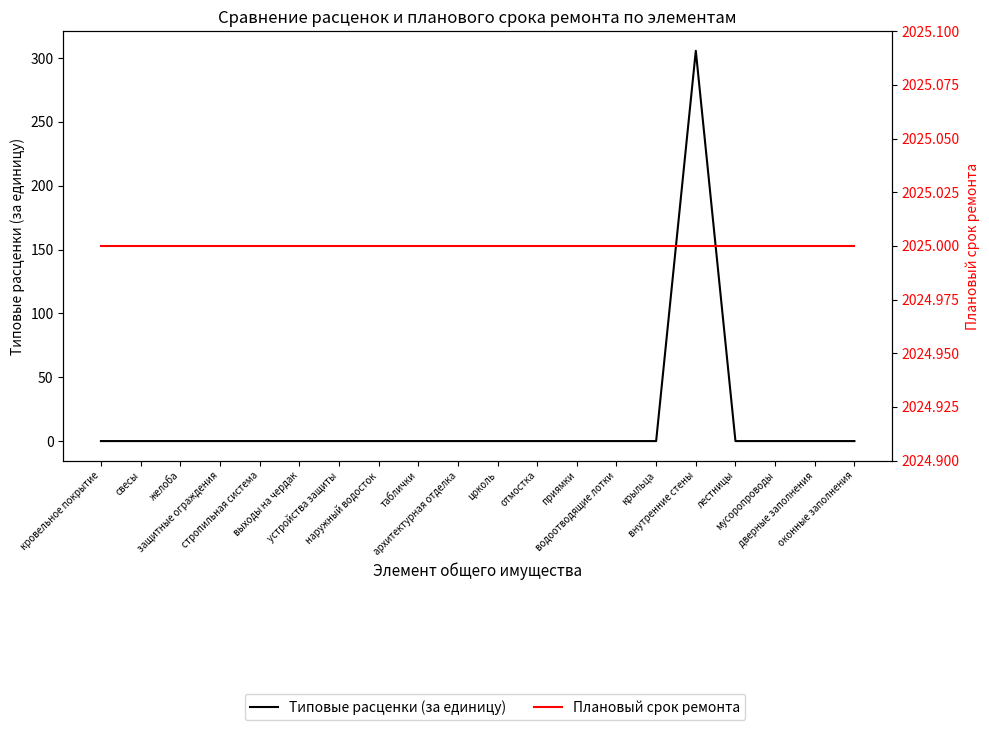

List the series in order of their peak value, lowest first.

Типовые расценки (за единицу), Плановый срок ремонта